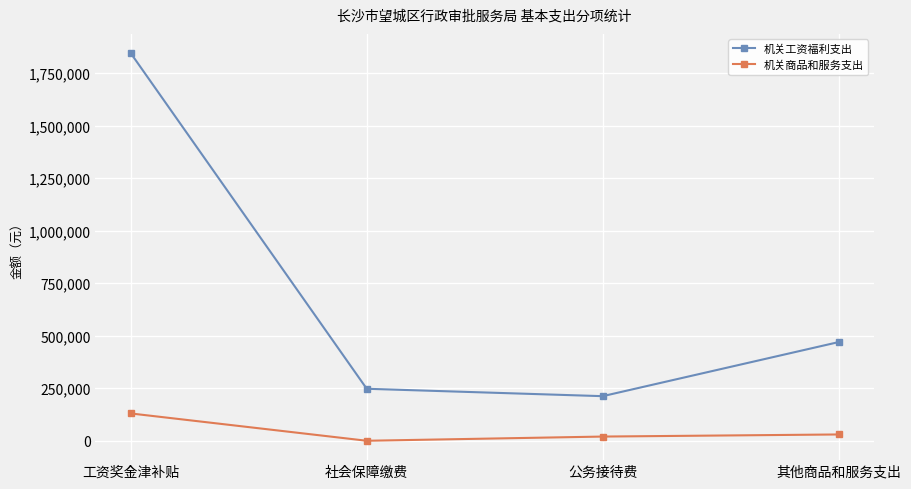

At which label is 机关工资福利支出 closest to 1028538?

其他商品和服务支出